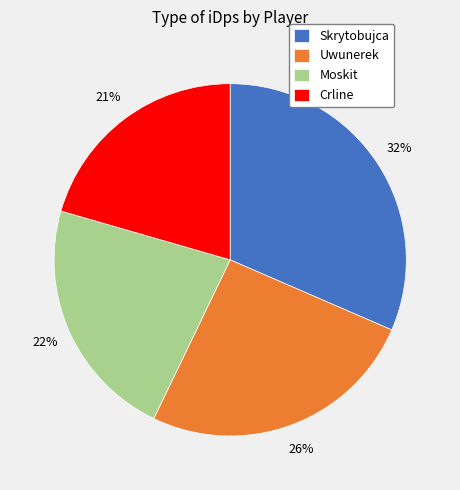

Count the number of slices in the pie.

4